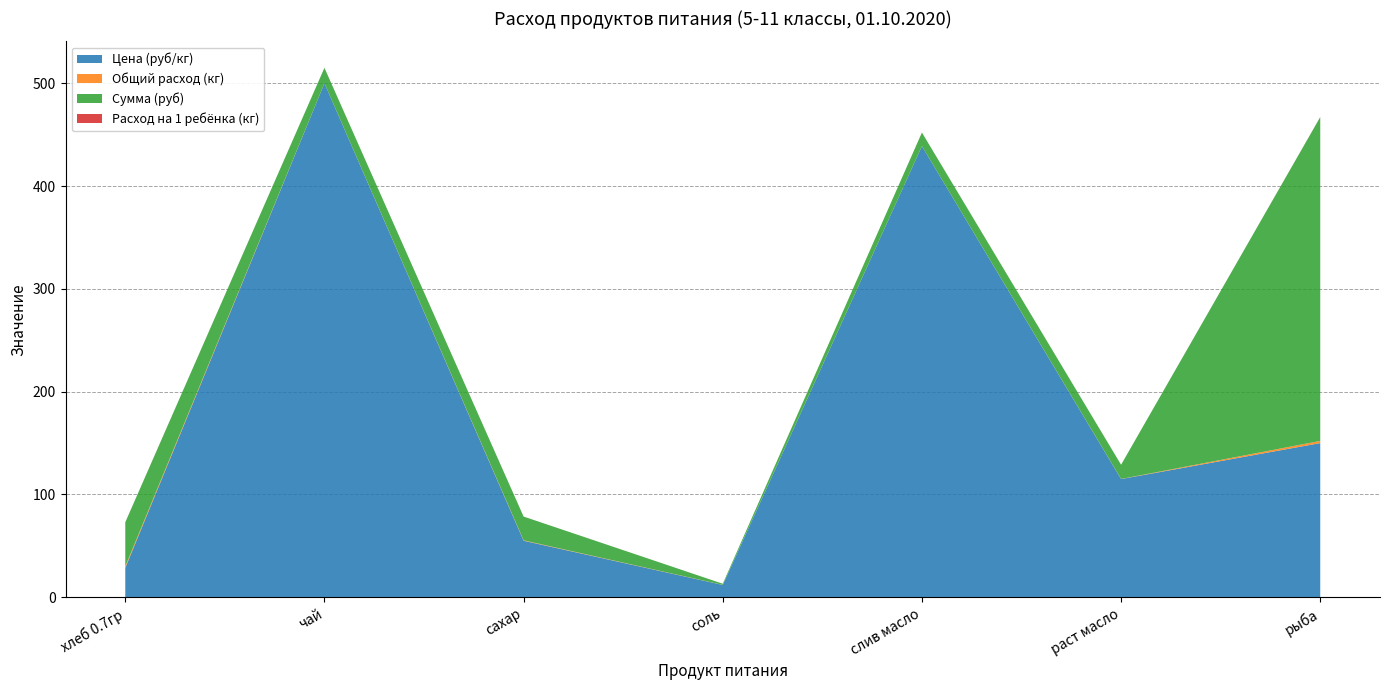

Reading left to right, transcribe all the data shown in this chart.

Цена (руб/кг): хлеб 0.7гр=28.6	чай=500.0	сахар=55.0	соль=12.0	слив масло=438.9	раст масло=115.0	рыба=150.0
Общий расход (кг): хлеб 0.7гр=1.5	чай=0.0	сахар=0.4	соль=0.1	слив масло=0.0	раст масло=0.1	рыба=2.1
Сумма (руб): хлеб 0.7гр=42.9	чай=15.0	сахар=23.1	соль=1.1	слив масло=13.2	раст масло=13.8	рыба=315.0
Расход на 1 ребёнка (кг): хлеб 0.7гр=0.1	чай=0.0	сахар=0.0	соль=0.0	слив масло=0.0	раст масло=0.0	рыба=0.1